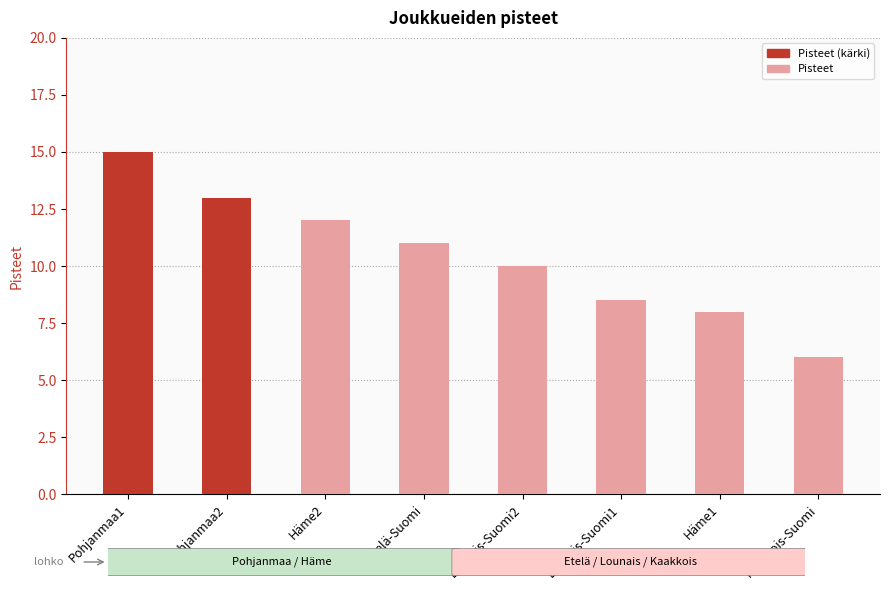

What is the sum of the values at Pohjanmaa1 and Lounais-Suomi2?

25.0